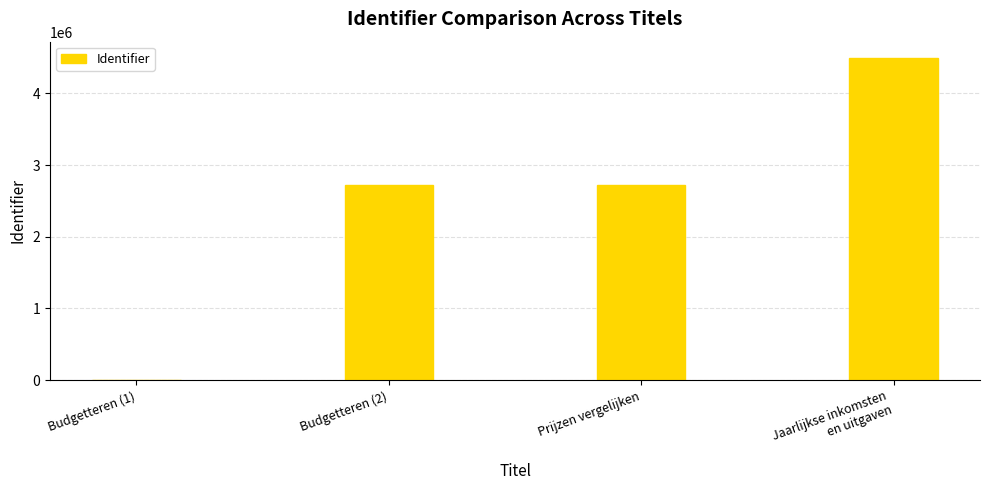

Are the bars horizontal?

No